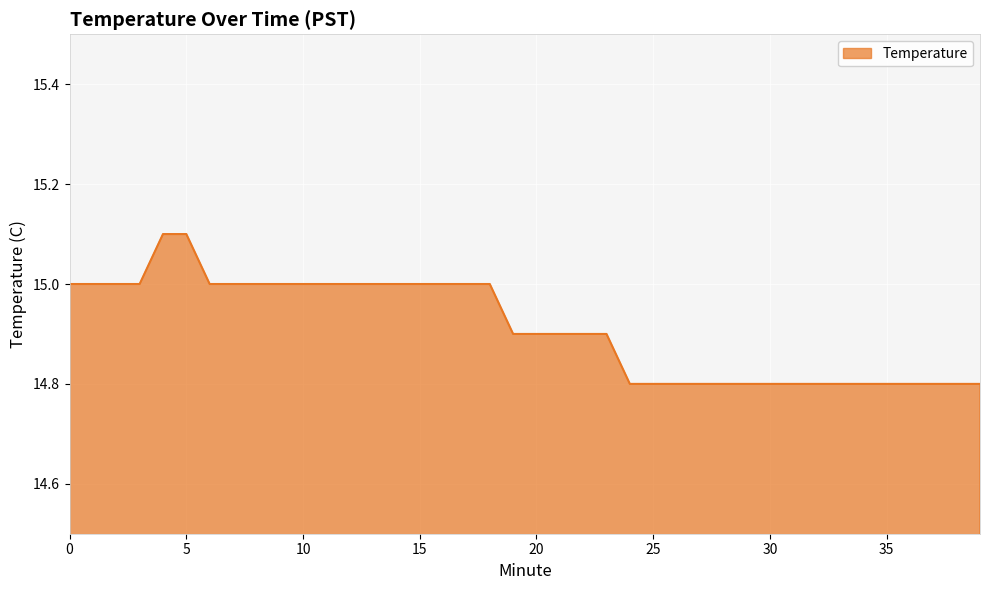

What is the greatest value displayed?

15.1